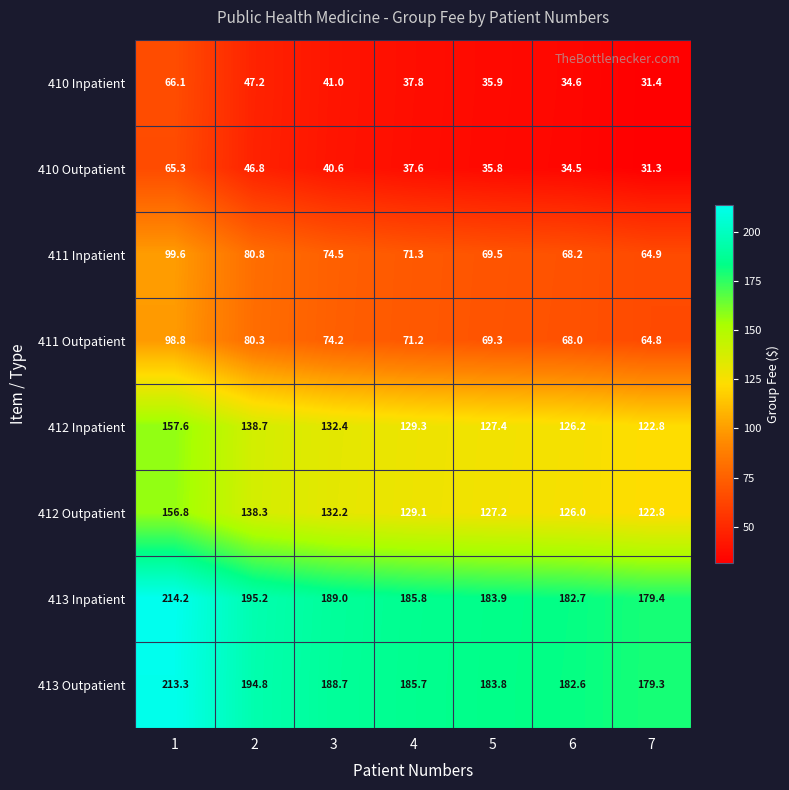

How many data points does each series have?

7